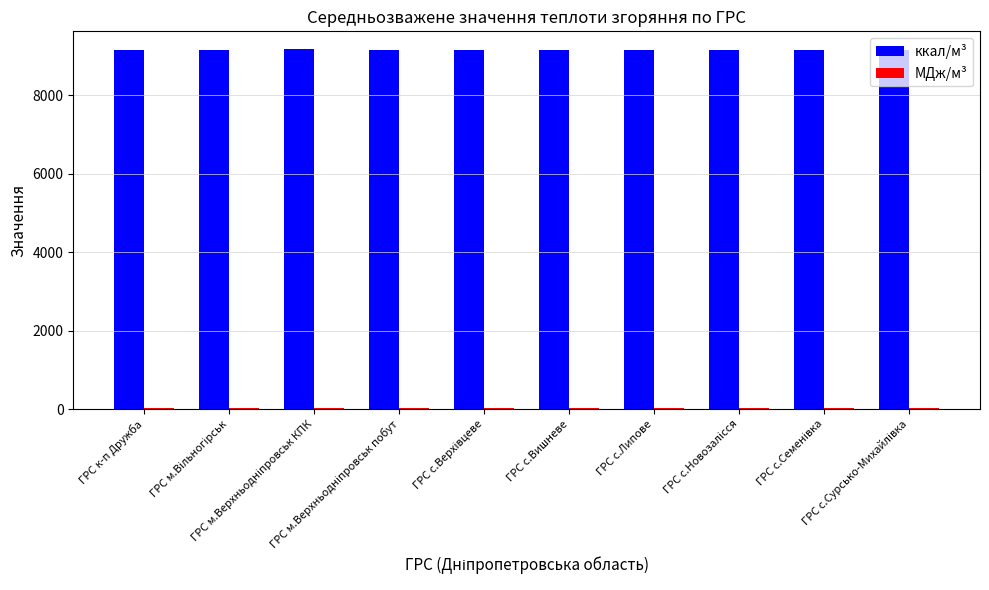

At how many categories does at least one series exceed 277?

10